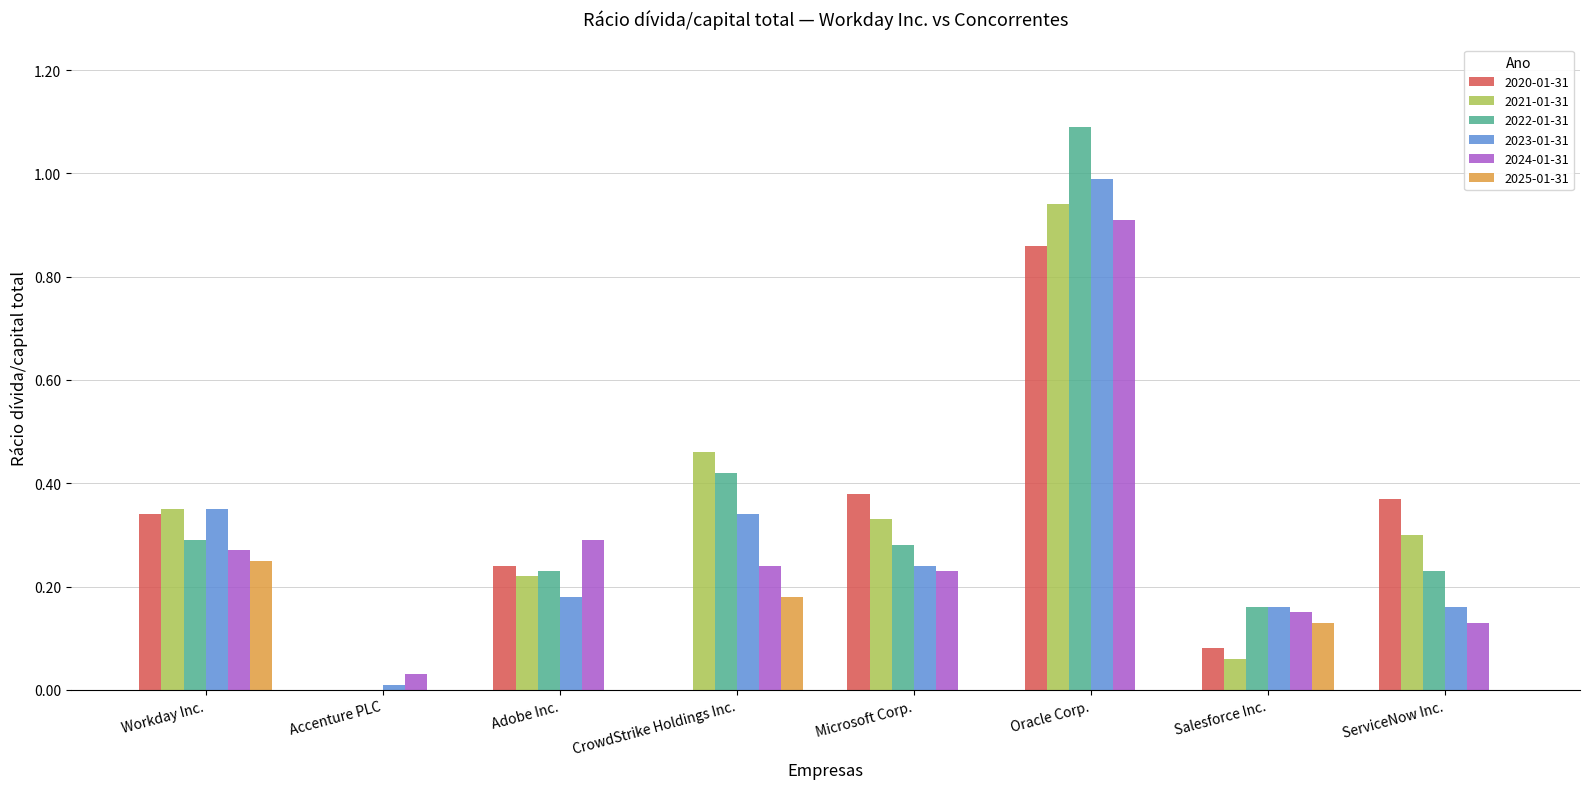

What is the maximum value shown in the chart?

1.1